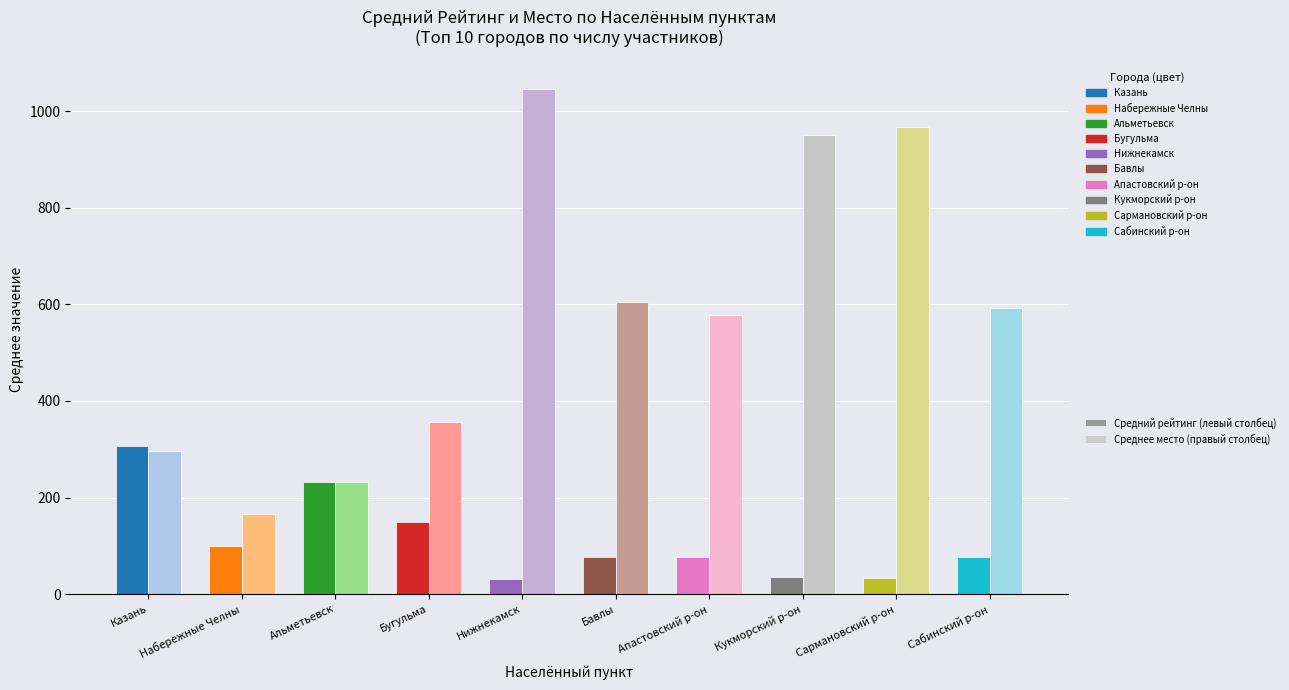

What is the label of the 5th bar from the left?

Нижнекамск